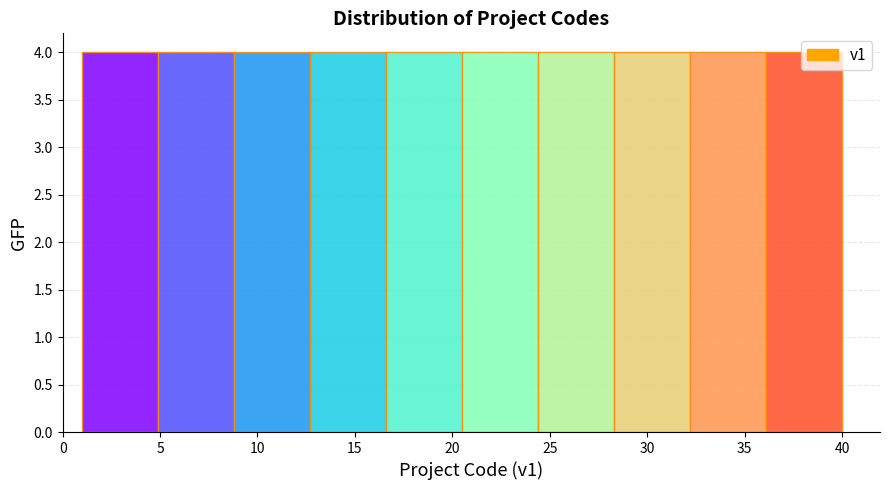

What is the height of the bar covering 16.6 to 20.5 on the x-axis? Neither the bar edges nor the heights are printed on the chart, so give them approximately, as read against the axes.

4